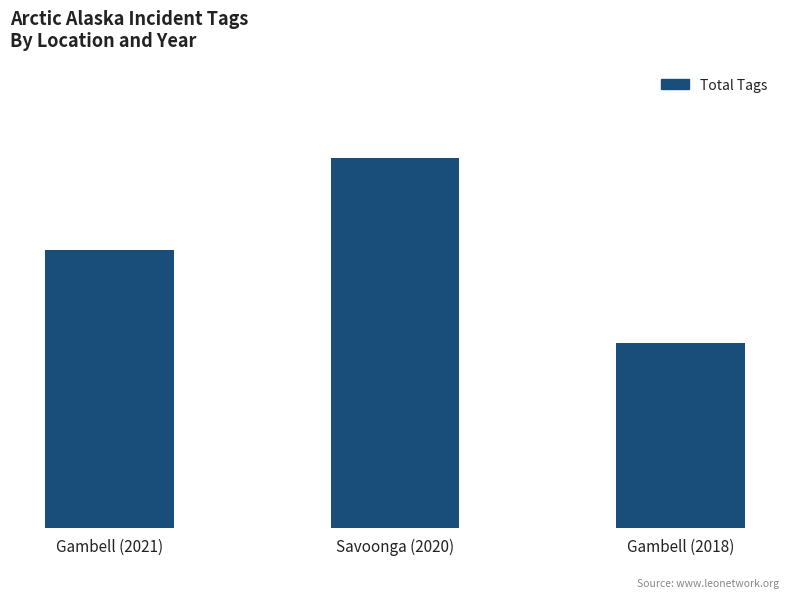

The chart shows a value of 3 at Gambell (2021). True or false?

True